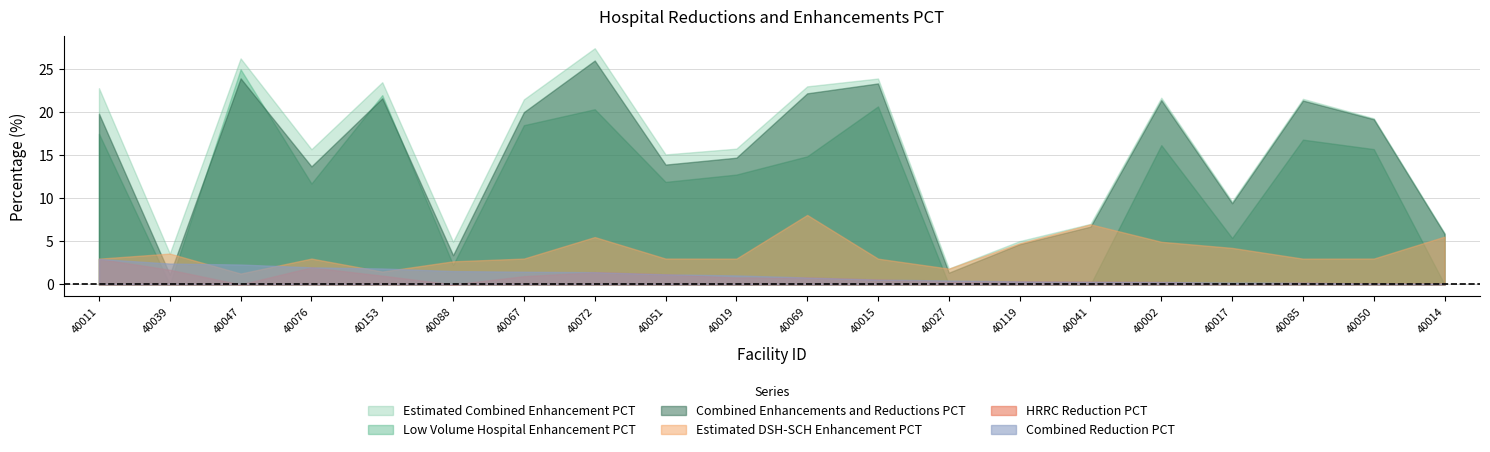

How many values in the Low Volume Hospital Enhancement PCT series exceed 14?

10